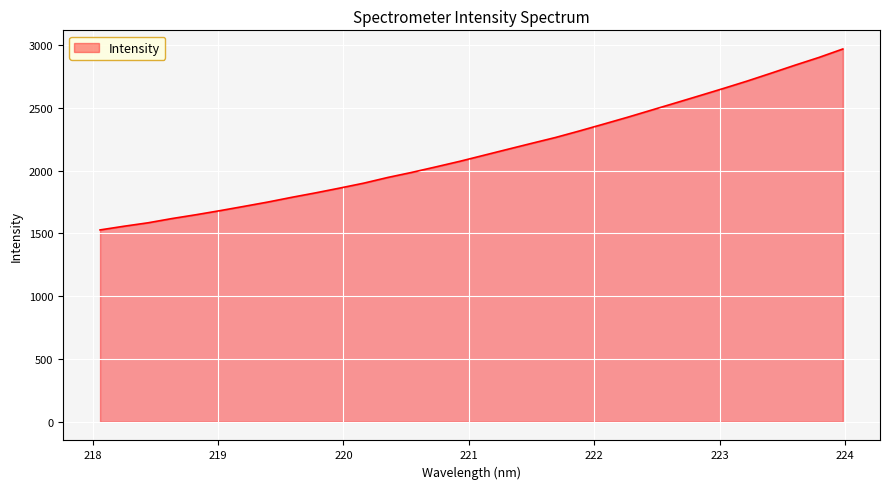

Does the chart have visible grid lines?

Yes